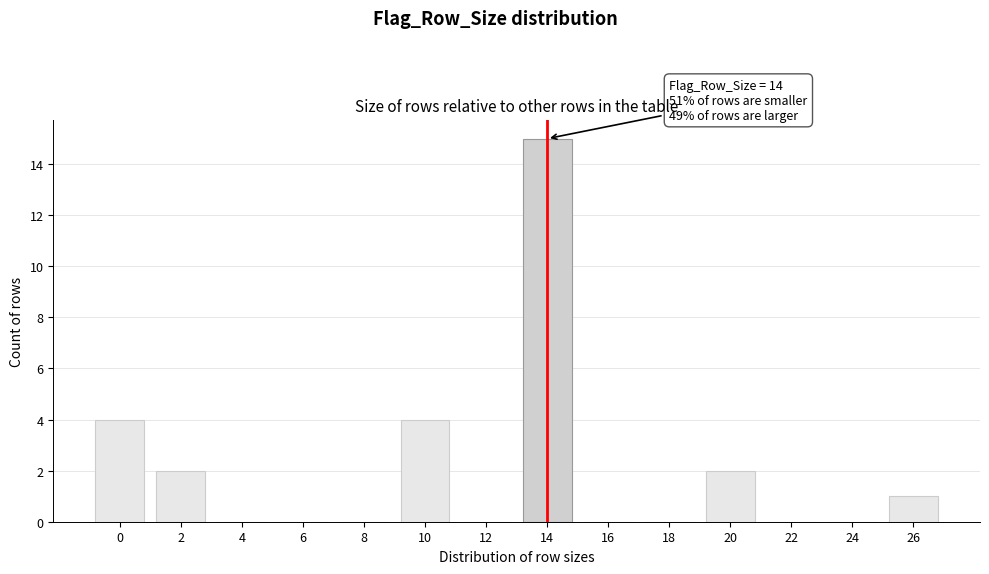

Reading left to right, extract all data points from this chart.

0=4	2=2	4=0	6=0	8=0	10=4	12=0	14=15	16=0	18=0	20=2	22=0	24=0	26=1